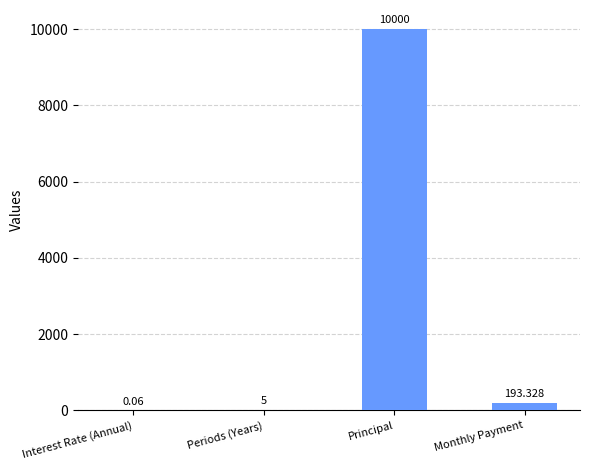

Count the number of values greater than 193.

2